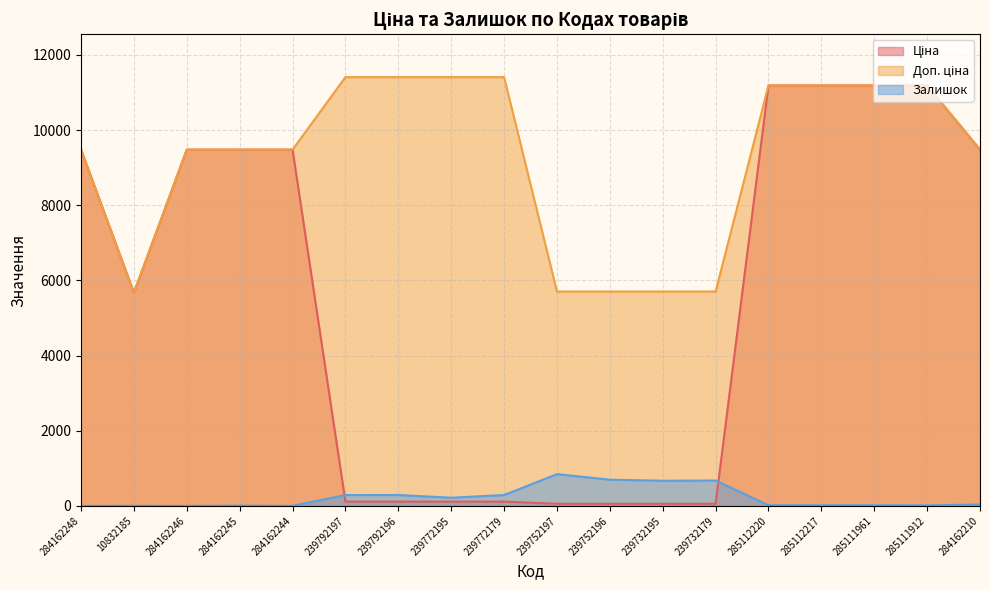

List the series in order of their peak value, highest first.

Доп. ціна, Ціна, Залишок